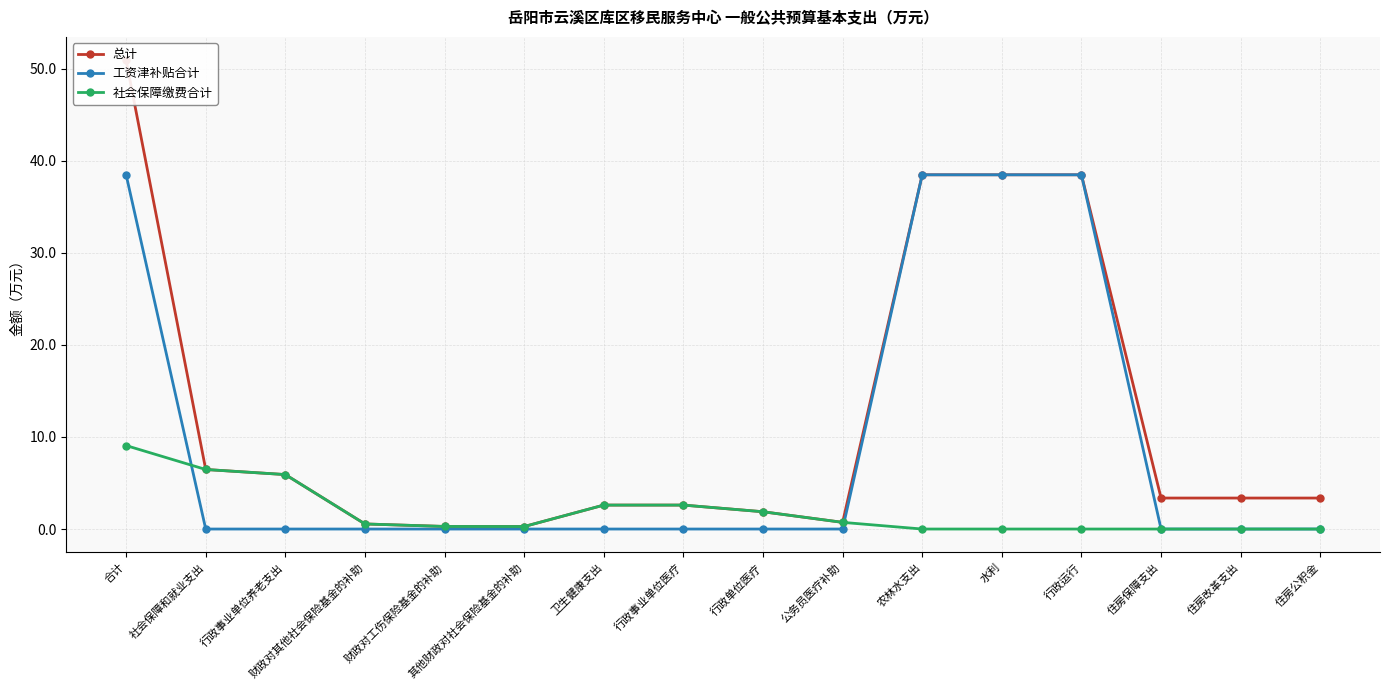

What are all the series names shown in the legend?

总计, 工资津补贴合计, 社会保障缴费合计